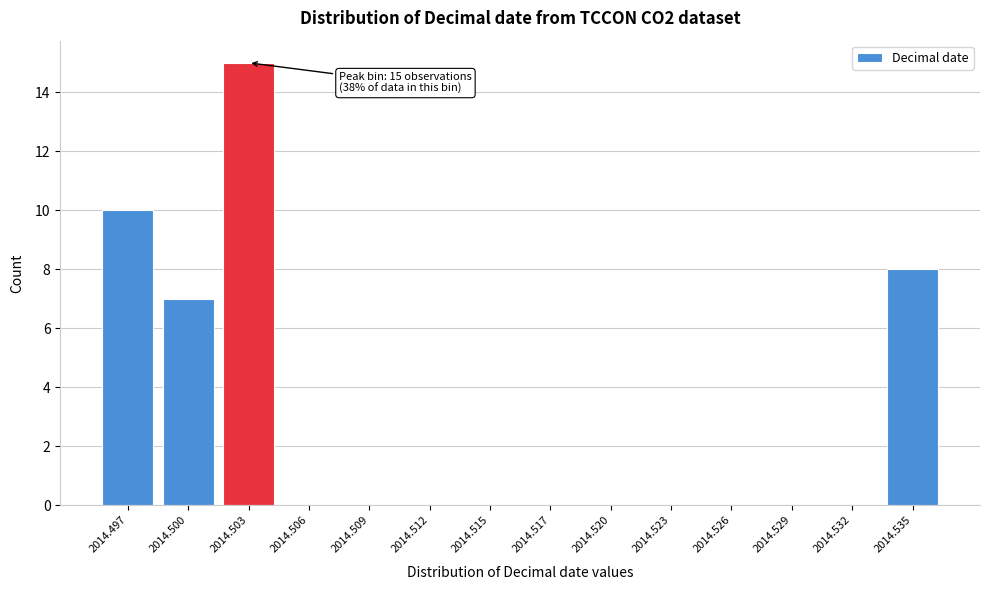

Reading right to left, extract all data points from this chart.

2014.535=8	2014.532=0	2014.529=0	2014.526=0	2014.523=0	2014.520=0	2014.517=0	2014.515=0	2014.512=0	2014.509=0	2014.506=0	2014.503=15	2014.500=7	2014.497=10